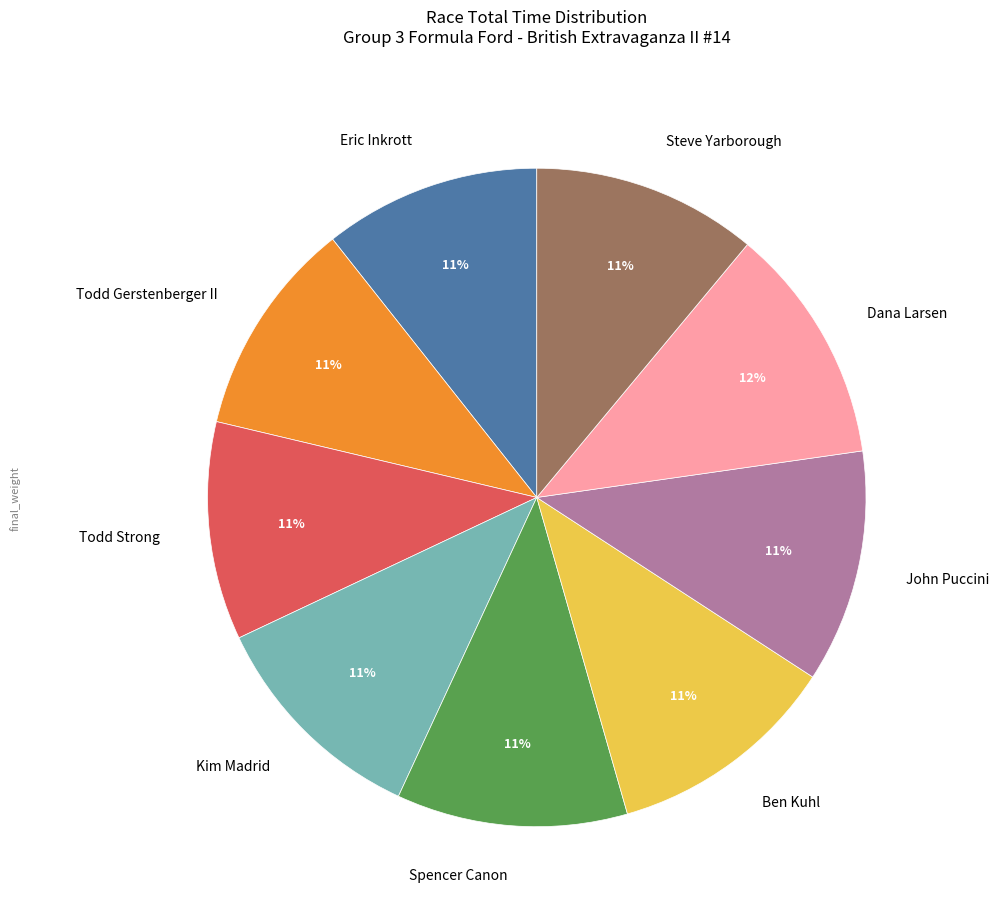

Does Ben Kuhl account for over 50% of the chart?

No